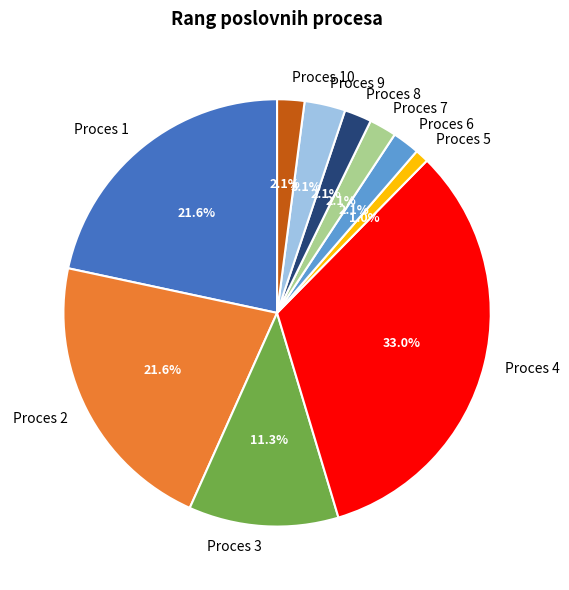

What percentage is NOT represented by Proces 6?

97.9%